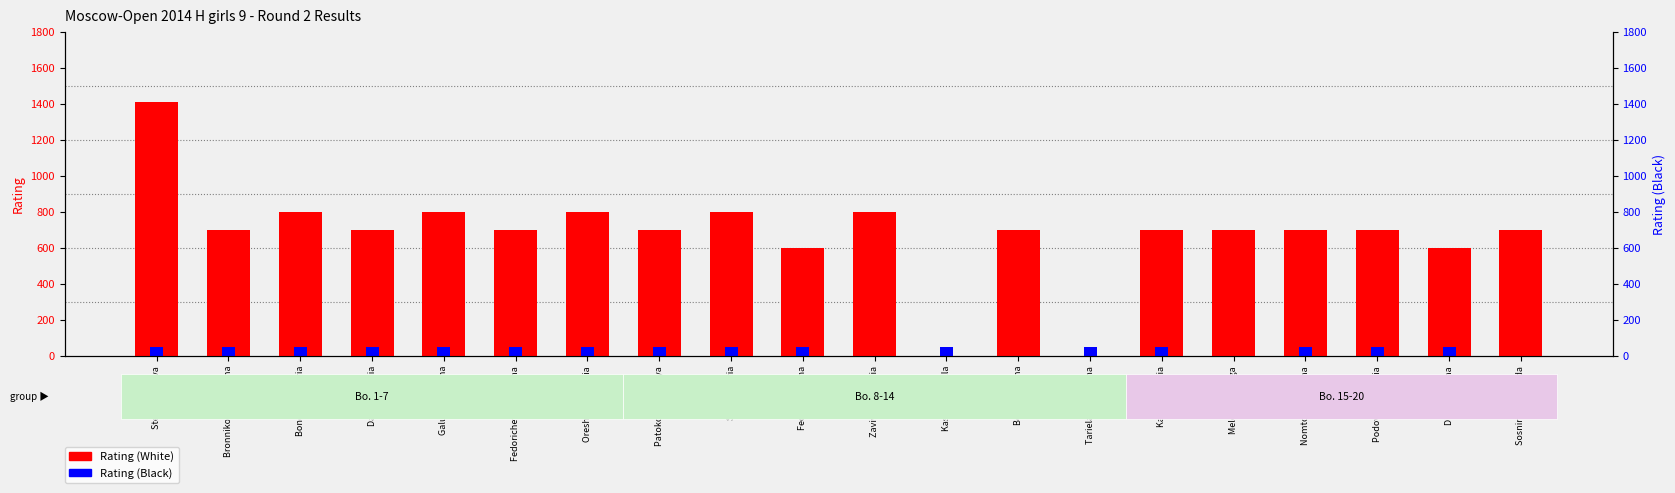

At which label is Rating (White) closest to 706?

Bronnikova Ekaterina